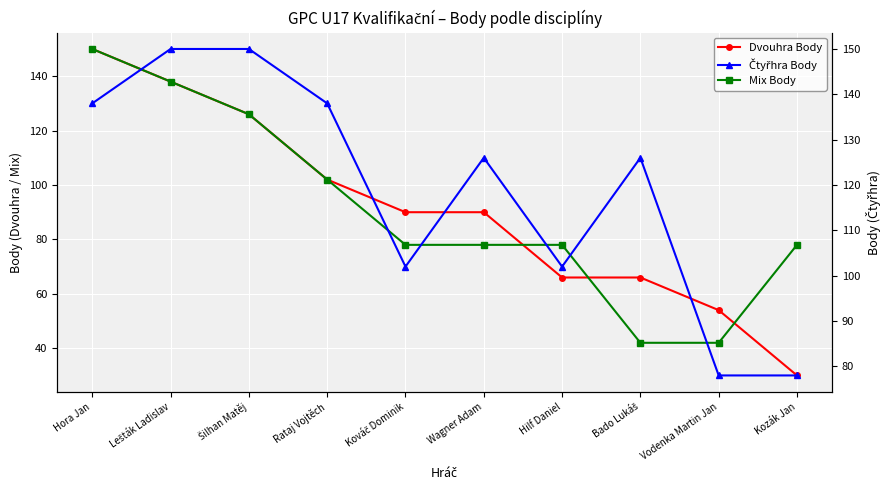

What is the difference between the maximum and minimum values in the Dvouhra Body series?

120